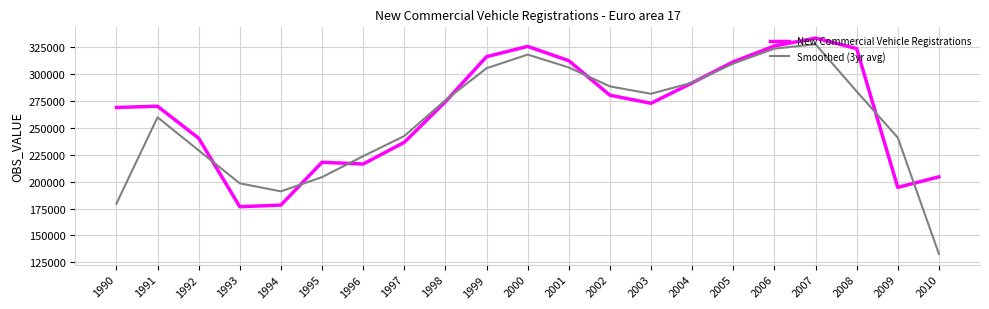

How many times do Smoothed (3yr avg) and New Commercial Vehicle Registrations cross each other?

8